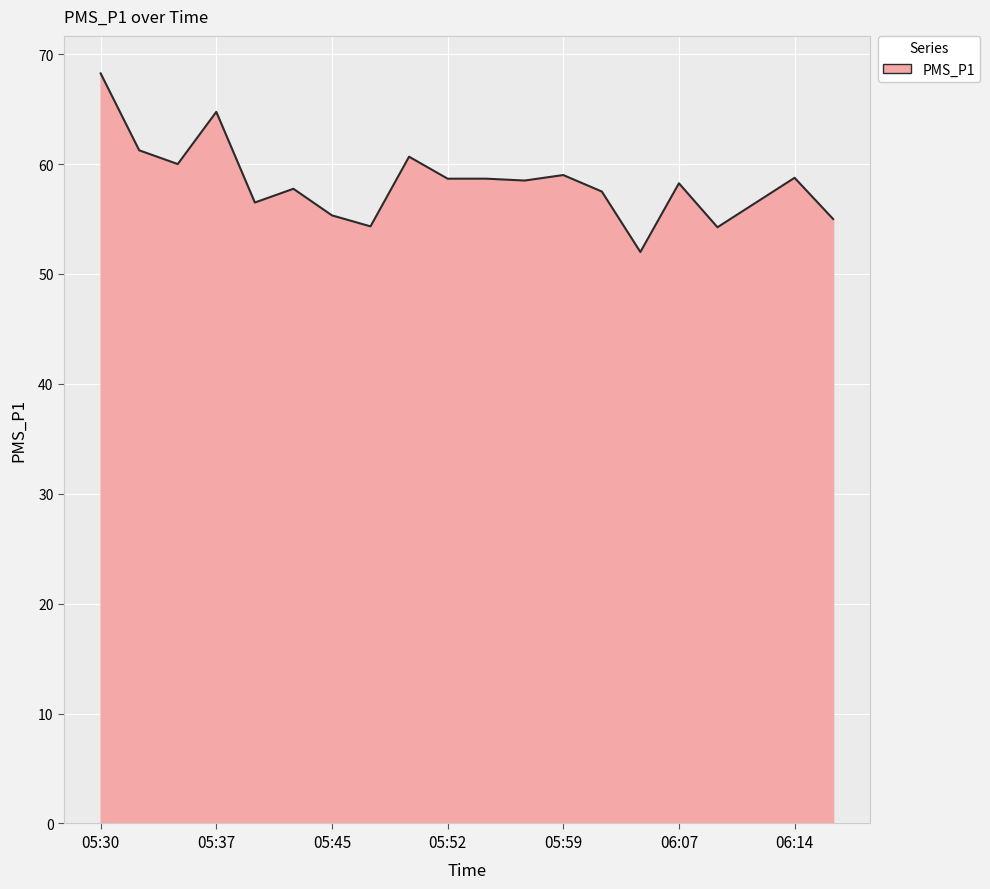

What is the smallest value displayed?

52.0